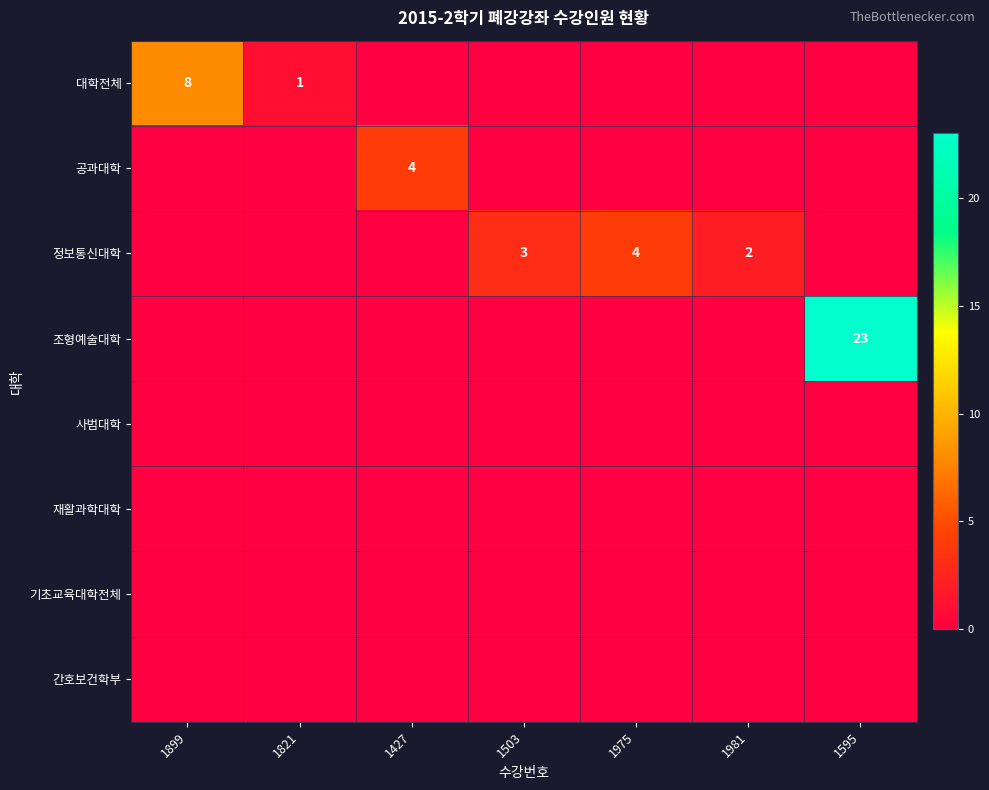

What is the total value across all series at 1427?

4